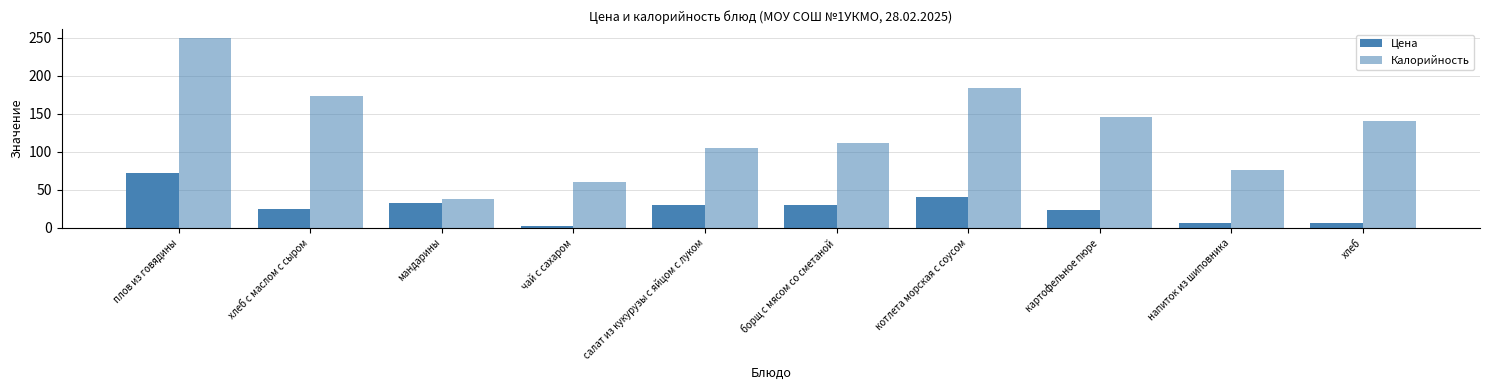

Reading left to right, transcribe all the data shown in this chart.

Цена: 71.3	24.7	33.0	2.1	30.3	29.8	40.5	23.1	5.9	6.7
Калорийность: 249.0	172.9	38.0	60.0	104.6	111.0	183.4	146.2	76.4	141.0